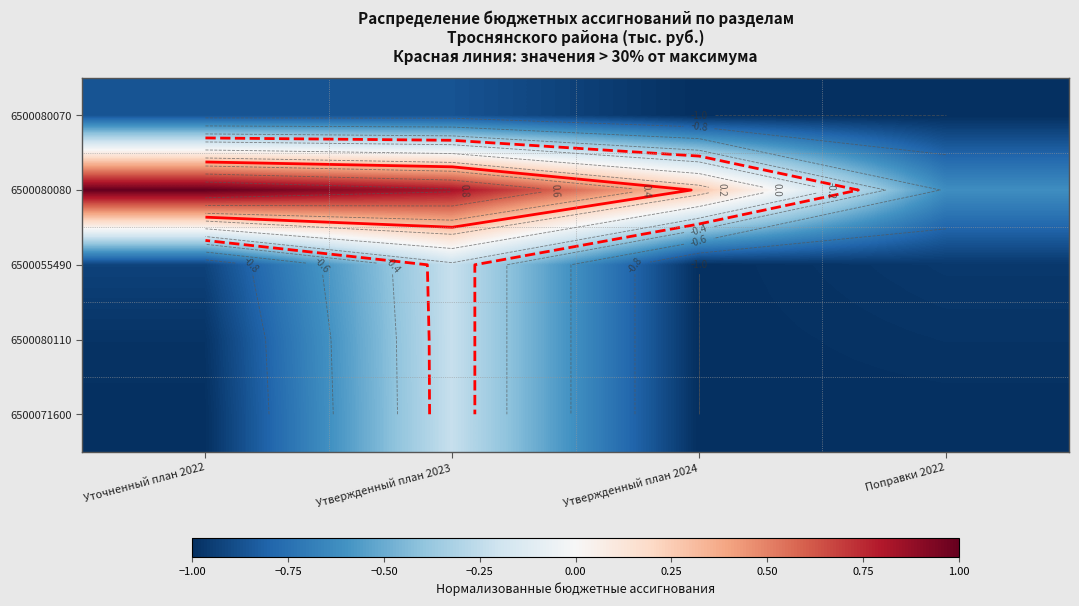

What is the lowest value of the 6500080070 series?

-1.0